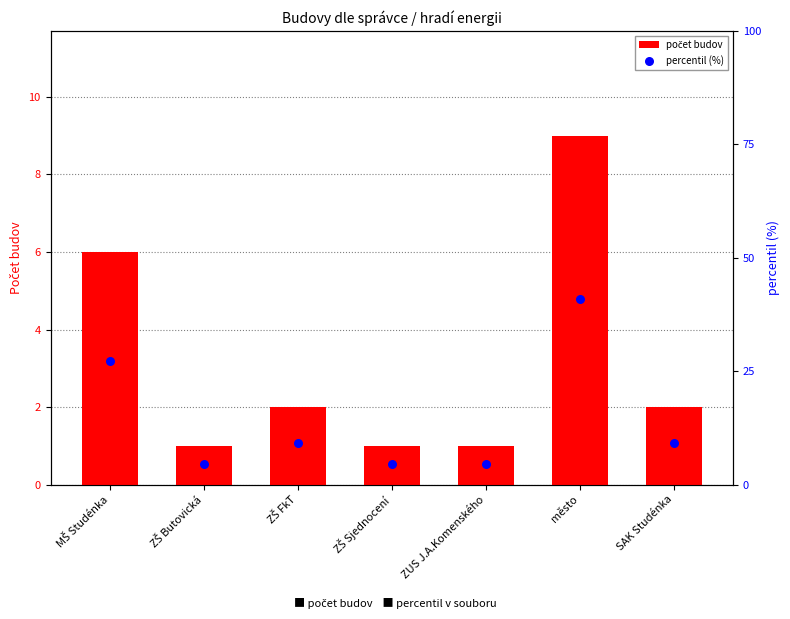

At how many categories does at least one series exceed 33?

1